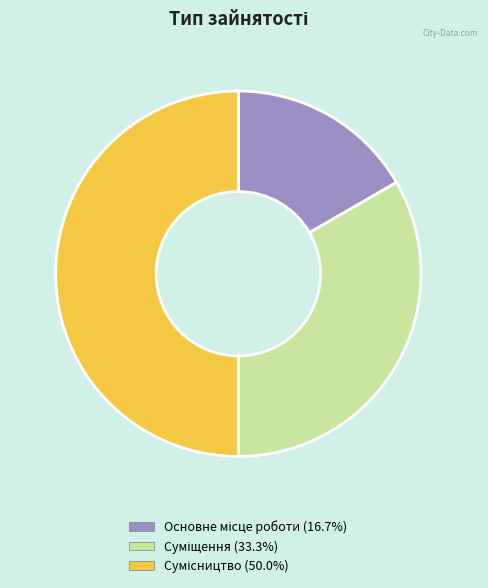

Rank the categories by value from lowest to highest.

Основне місце роботи, Суміщення, Сумісництво